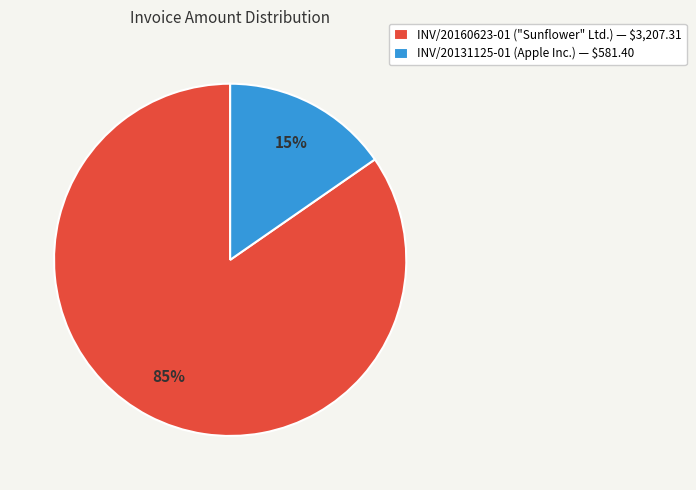

To the nearest percent, what percentage of the pie is INV/20160623-01?

85%